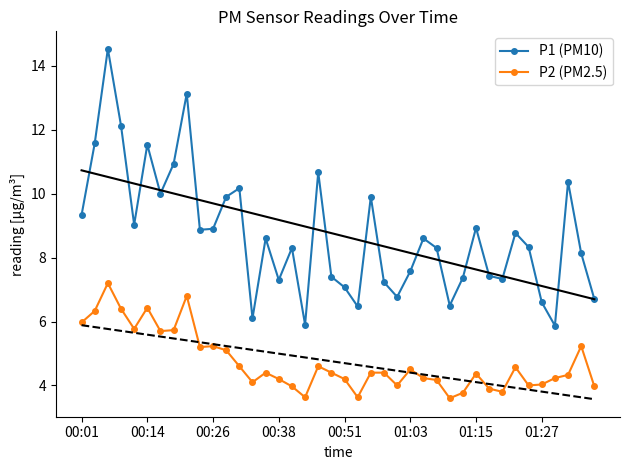

How many values in the P2 (PM2.5) series are below 4?

8